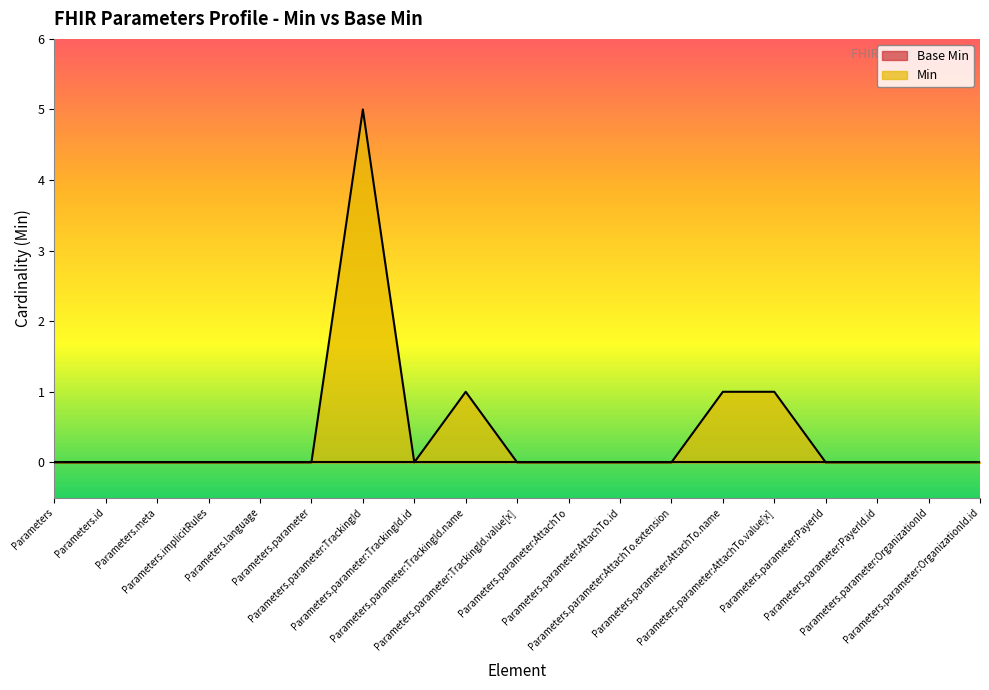

Where is the first local maximum?

Parameters.parameter:TrackingId